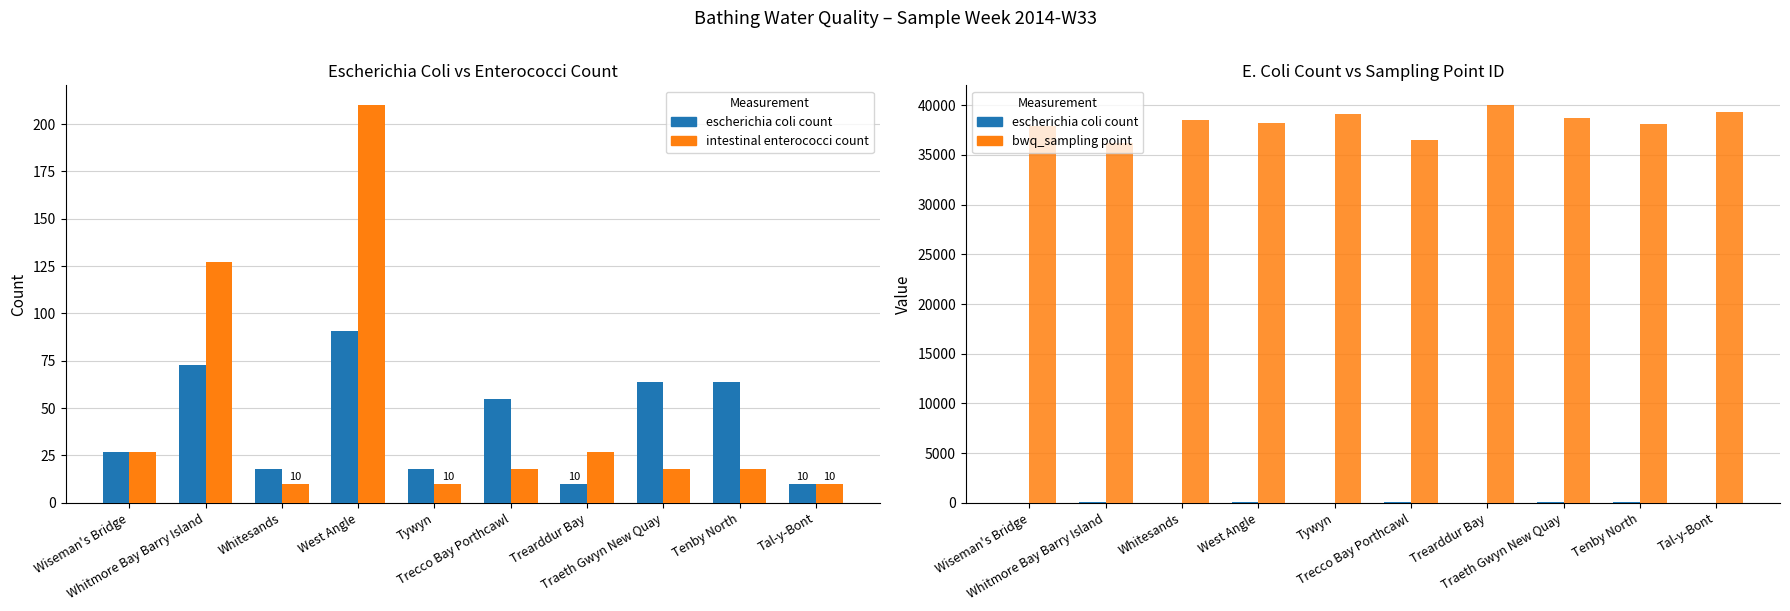

What value does the bwq_sampling point series have at Trearddur Bay?

40000